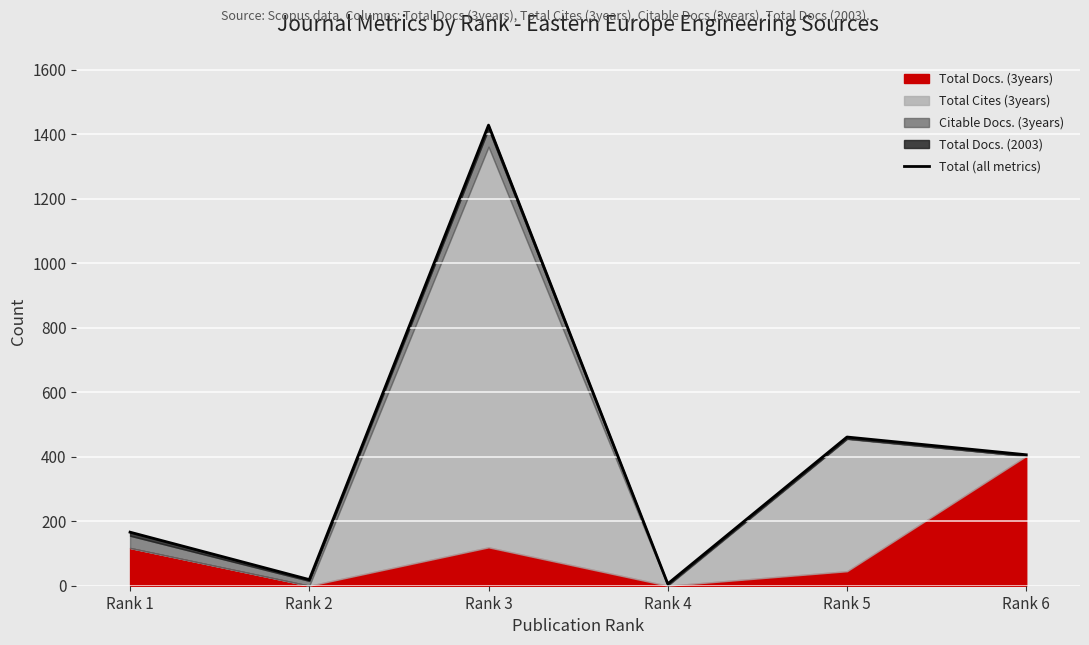

Does the chart display data point markers on the line(s)?

No